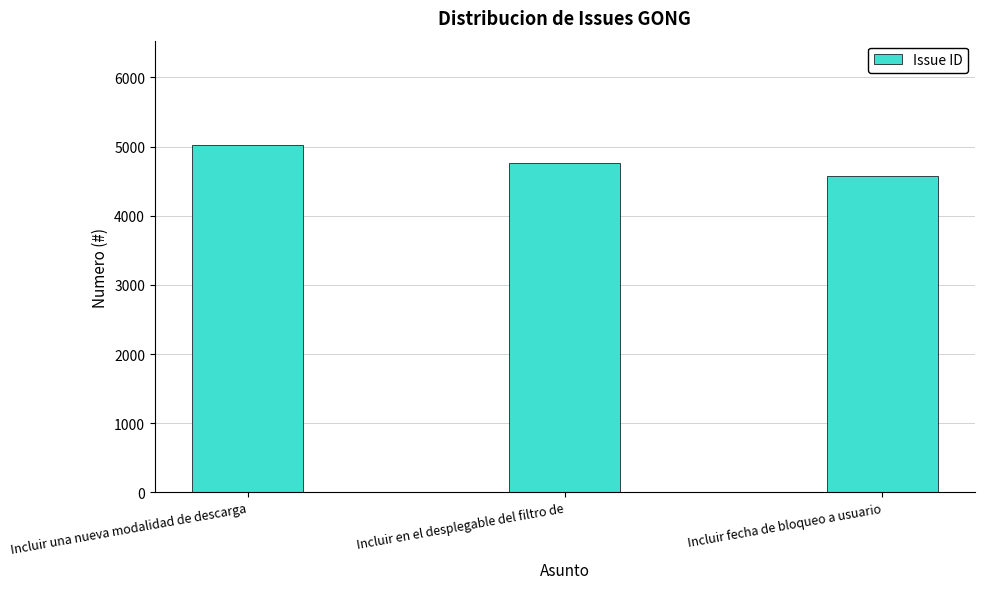

Where does the data first go above 4768?

Incluir una nueva modalidad de descarga